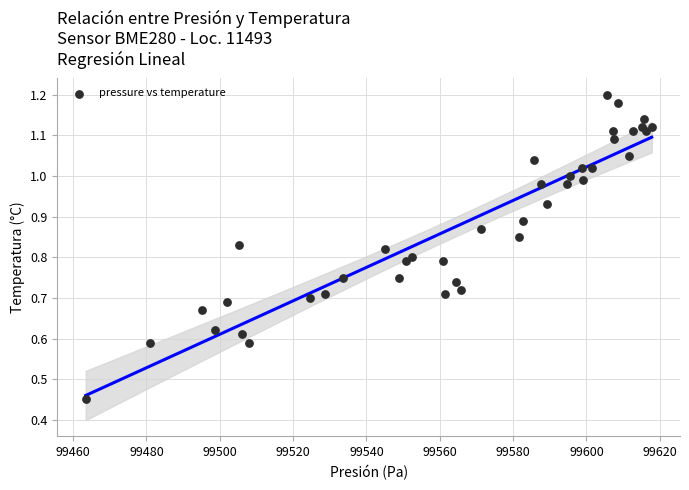

What is the range of X values (max minus min)?

154.4